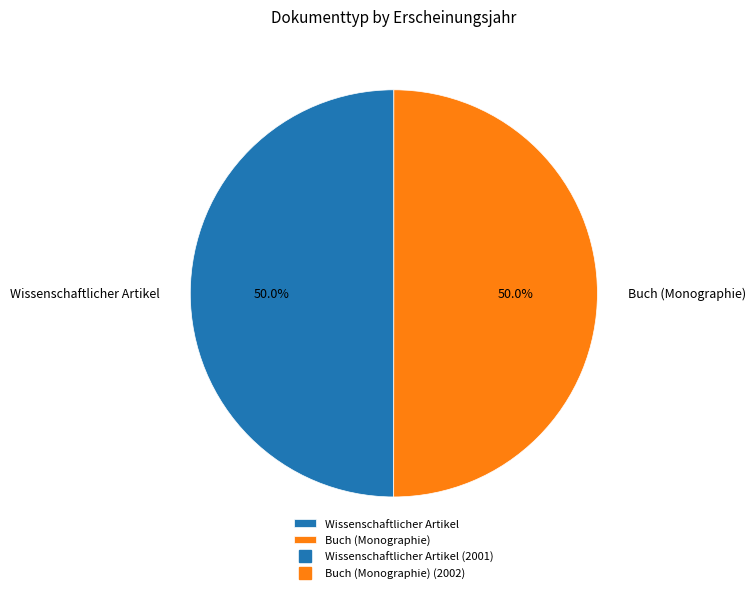

To the nearest percent, what is the combined percentage of Wissenschaftlicher Artikel and Buch (Monographie)?

100%